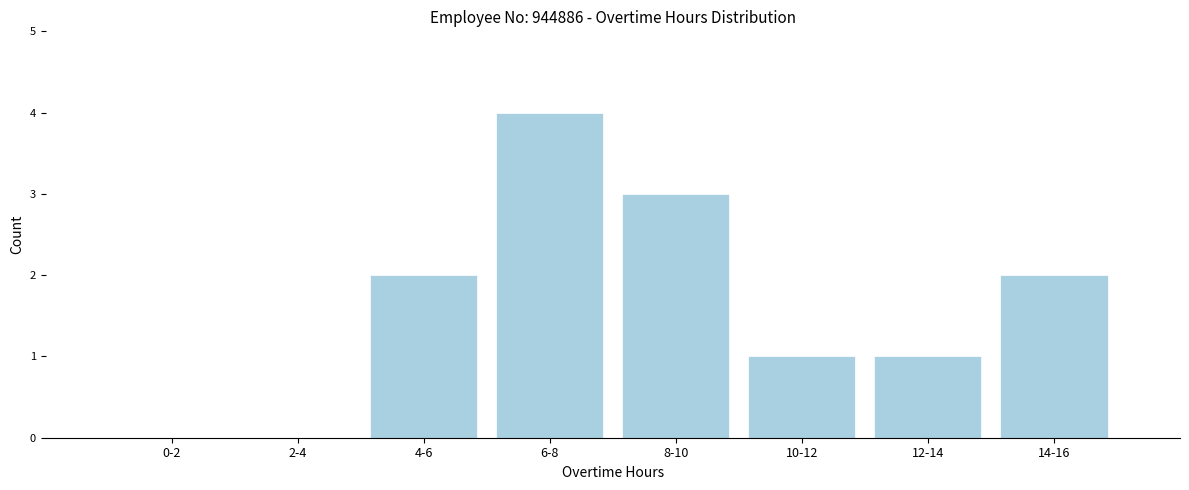

Reading right to left, list all the values displayed in this chart.

14-16=2	12-14=1	10-12=1	8-10=3	6-8=4	4-6=2	2-4=0	0-2=0